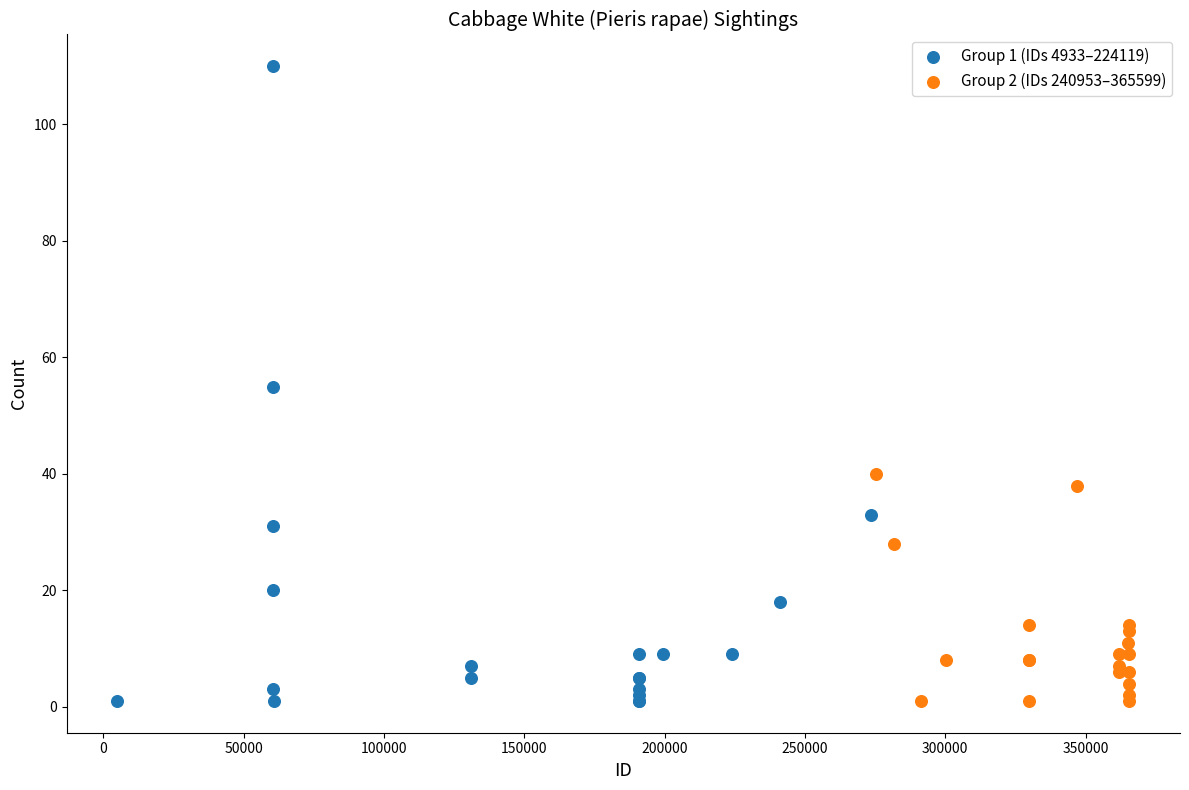

Which series reaches the maximum Y coordinate?

Group 1 (IDs 4933–224119)